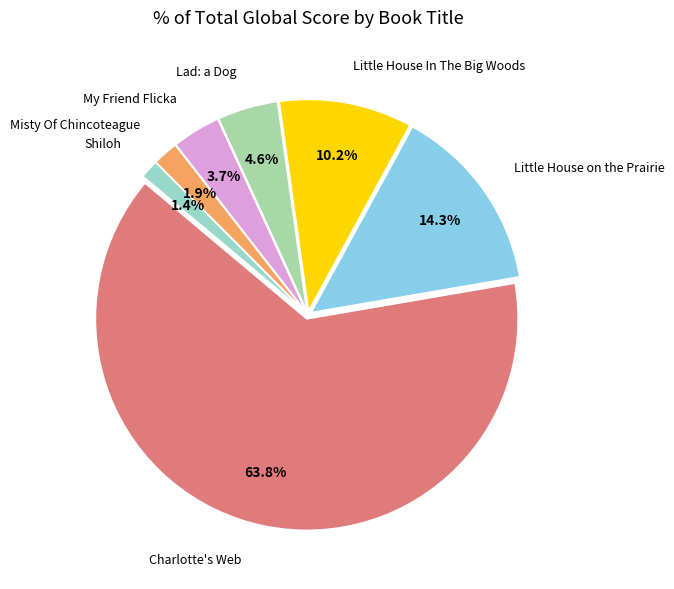

How many slices are in this pie chart?

7